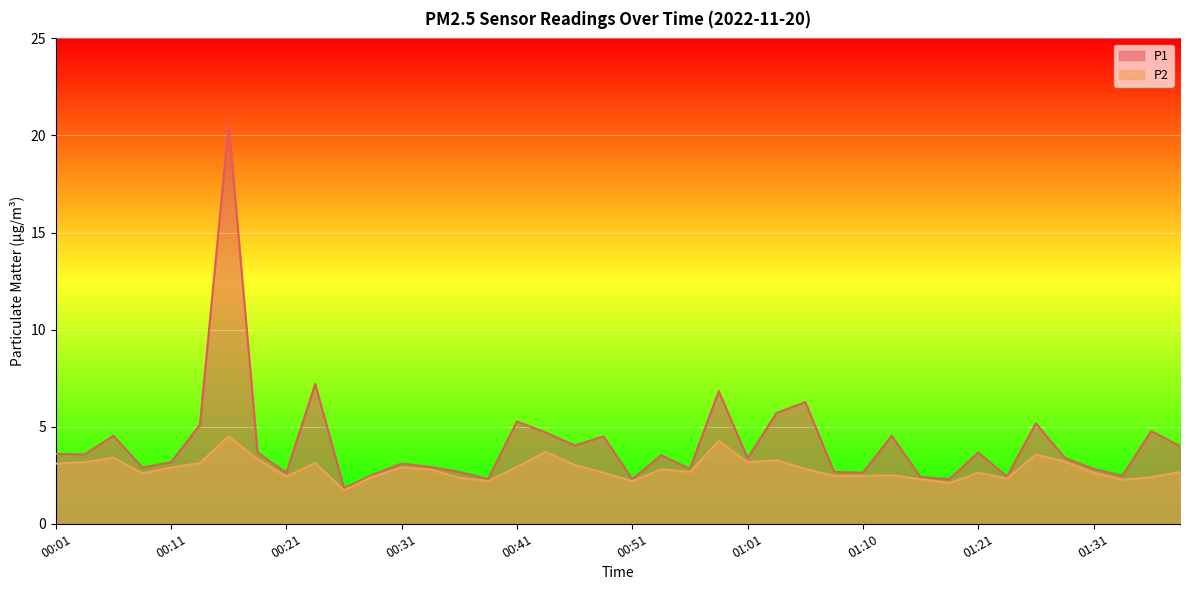

Rank the series by their average value, from highest to lowest.

P1, P2